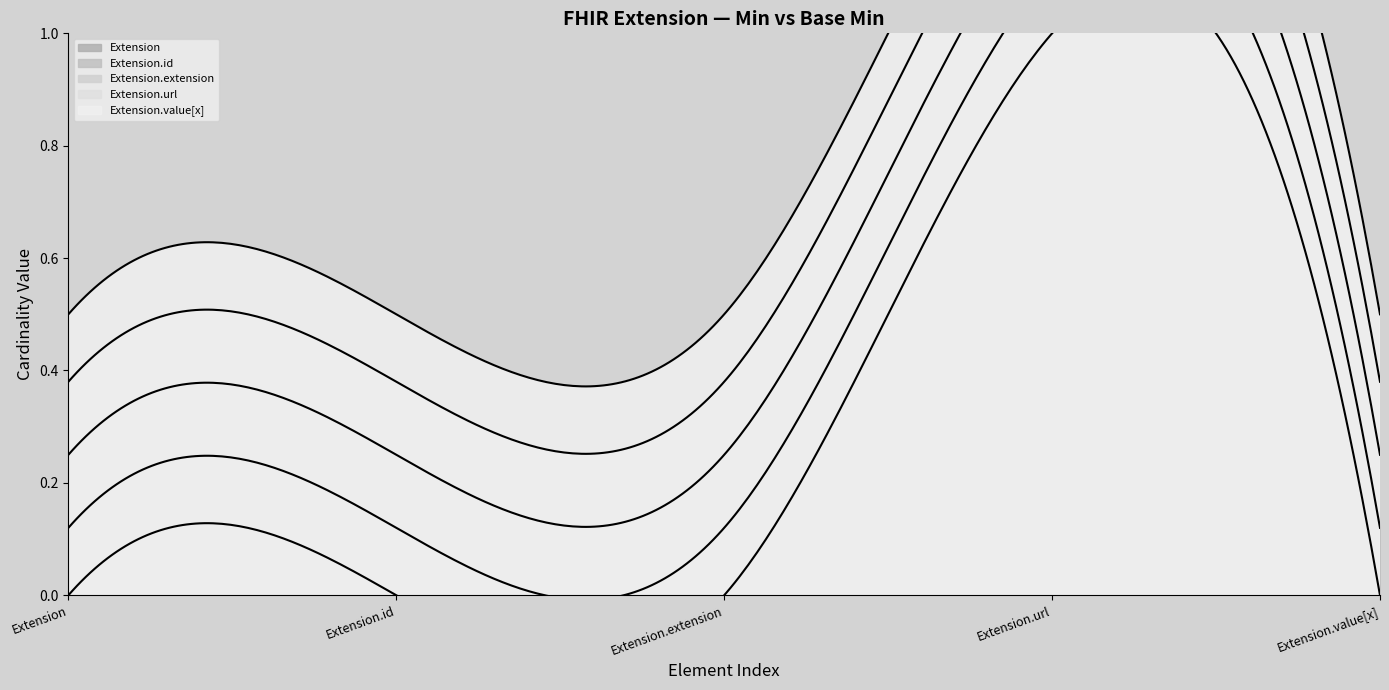

Is the value of Extension.extension (Min=0, Base Min=0) at Extension.extension greater than the value of Extension.id (Min=0, Base Min=0) at Extension.value[x]?

No